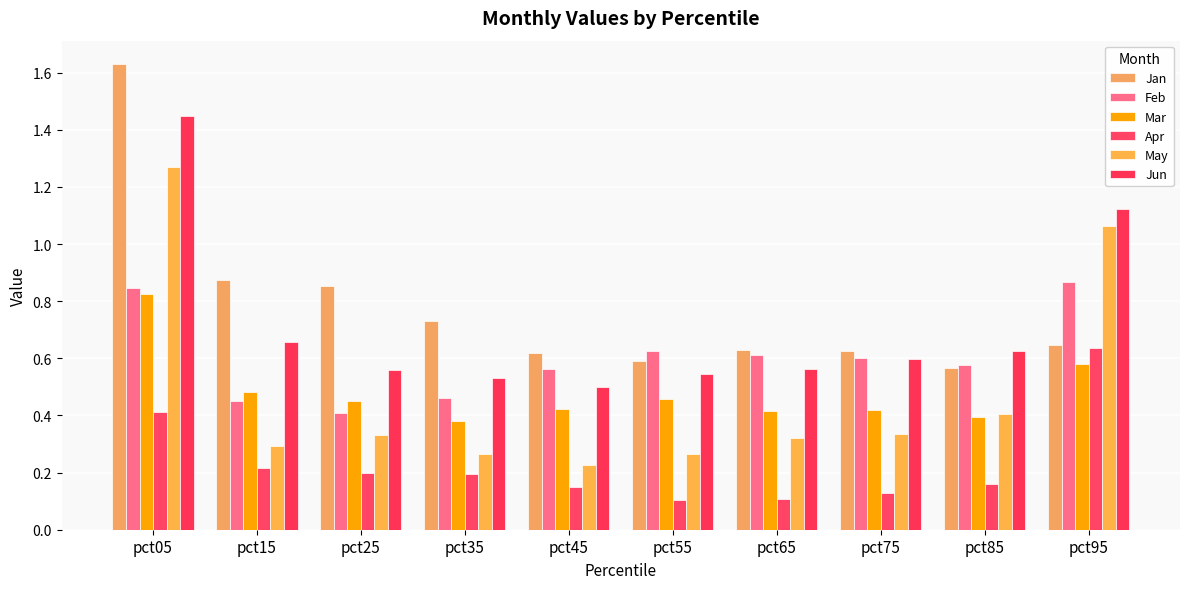

What are all the series names shown in the legend?

Jan, Feb, Mar, Apr, May, Jun